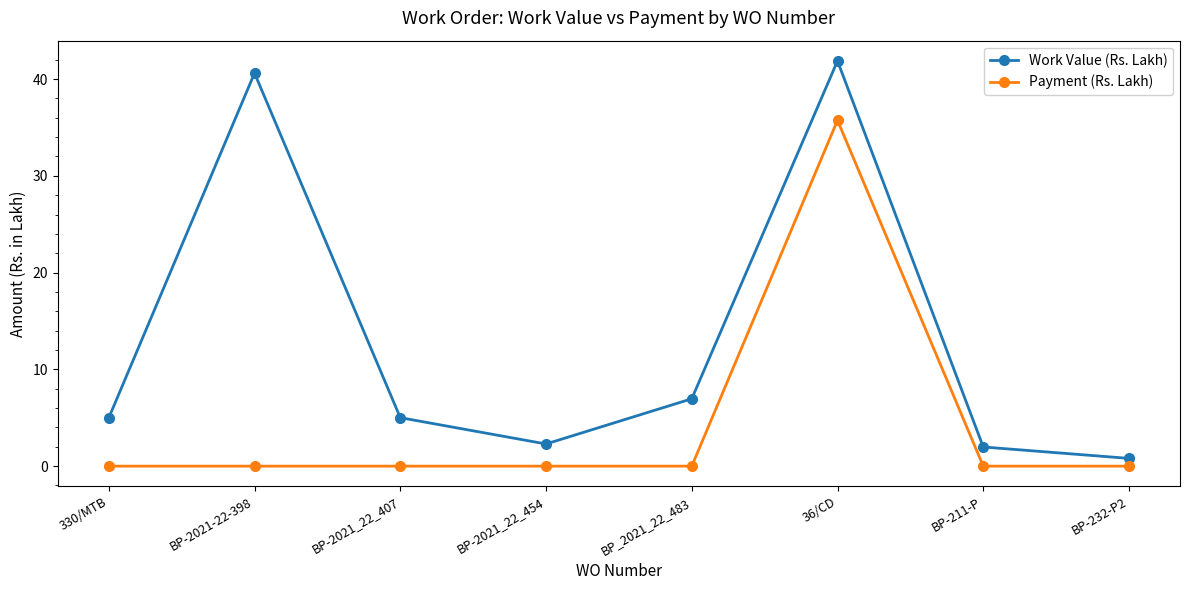

Reading left to right, what are all the values shown in this chart?

Work Value (Rs. Lakh): 330/MTB=5.0	BP-2021-22-398=40.6	BP-2021_22_407=5.0	BP-2021_22_454=2.3	BP_2021_22_483=7.0	36/CD=41.9	BP-211-P=2.0	BP-232-P2=0.8
Payment (Rs. Lakh): 330/MTB=0.0	BP-2021-22-398=0.0	BP-2021_22_407=0.0	BP-2021_22_454=0.0	BP_2021_22_483=0.0	36/CD=35.7	BP-211-P=0.0	BP-232-P2=0.0